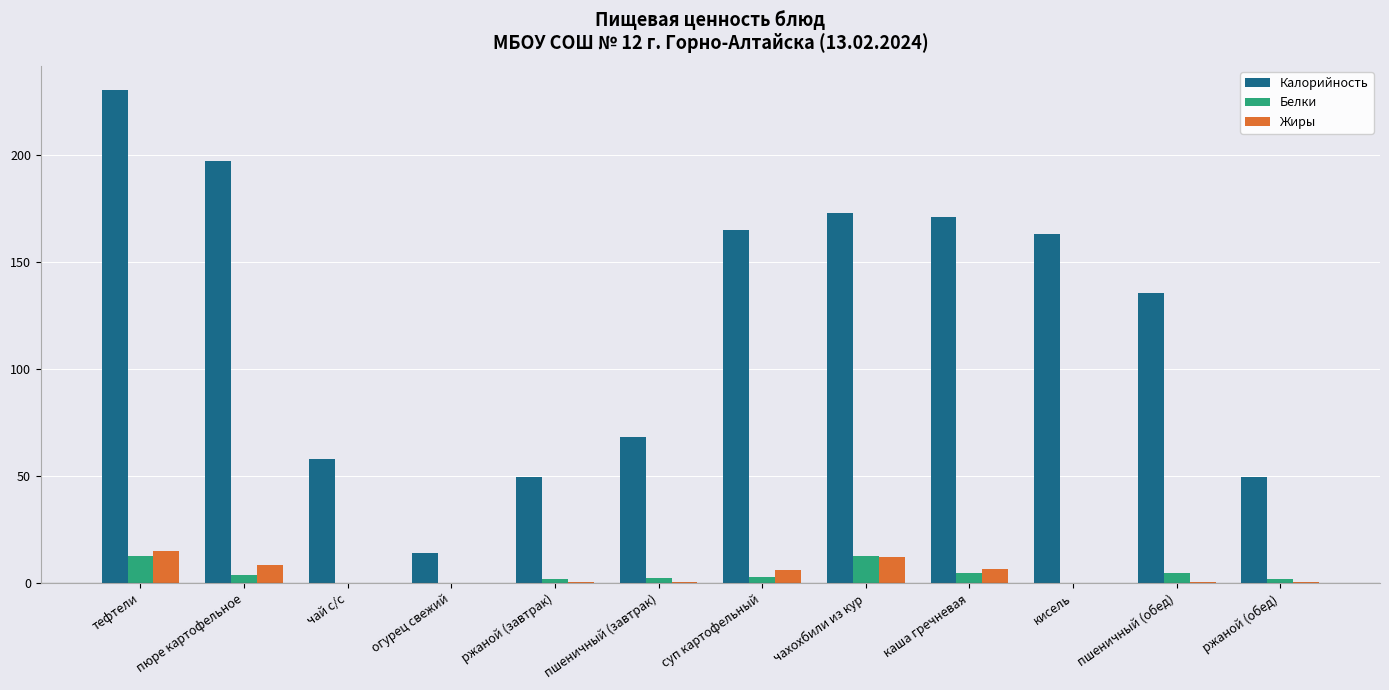

What is the approximate value of Калорийность at суп картофельный?

165.0